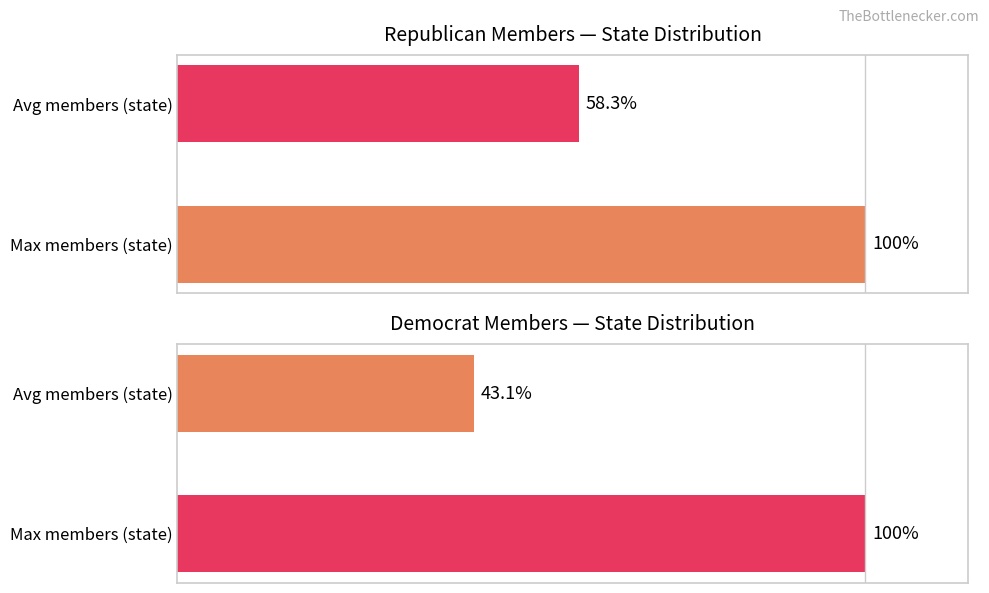

At Max members (state), list the series in order from smallest to largest.

Republican, Democrat